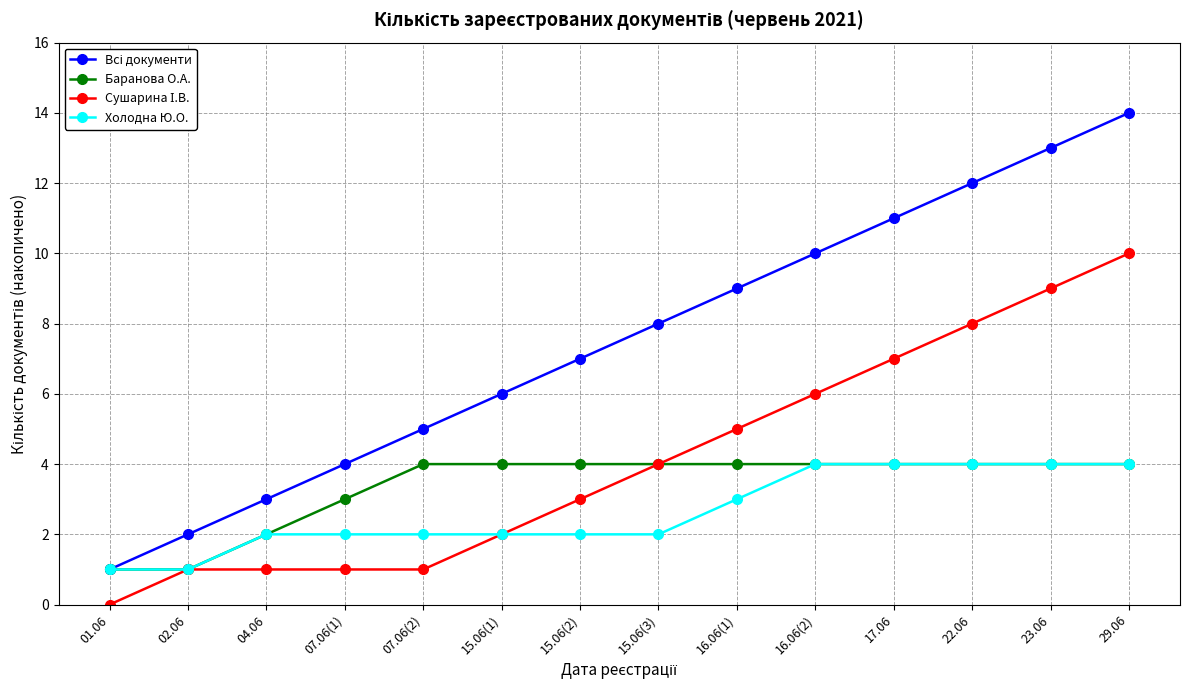

What is the greatest value displayed?

14